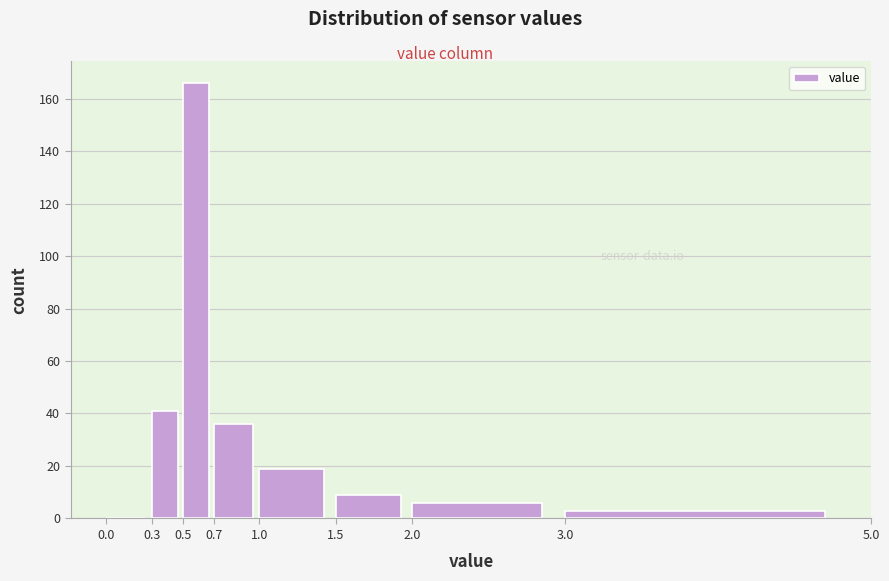

Over which range of the x-axis is the bar tallest?

0.5 to 0.7